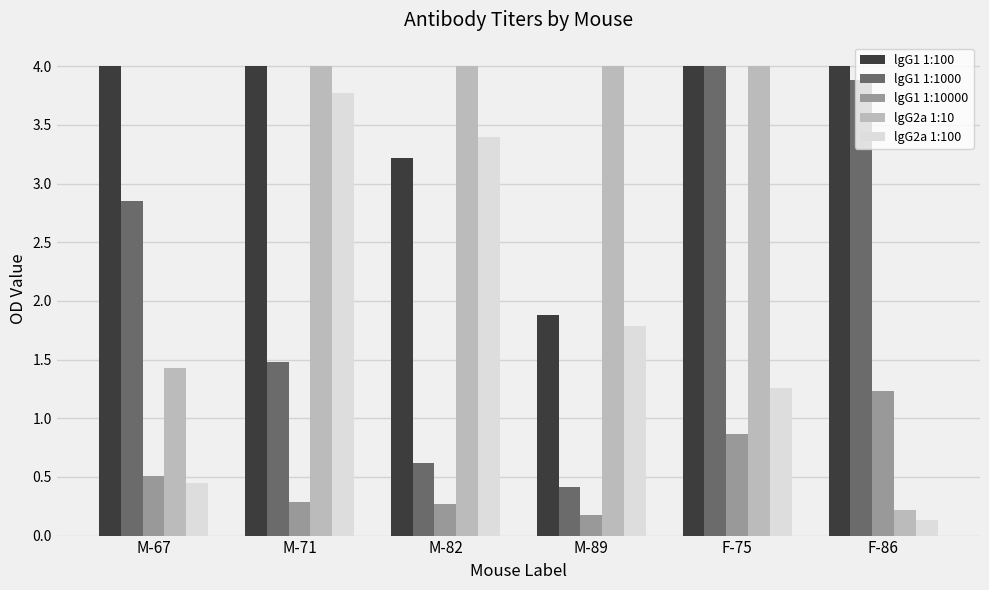

Where is lgG2a 1:100 nearest to the value 1?

F-75